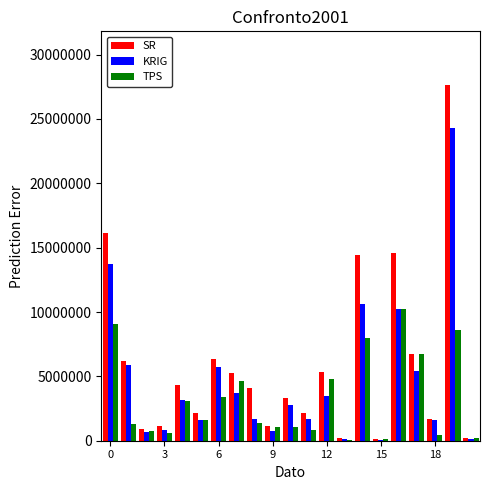

Count the number of data series in this chart.

3